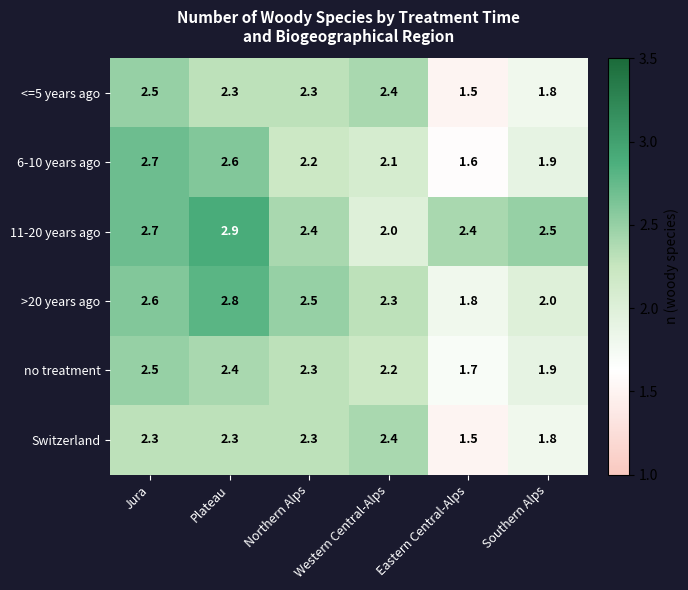

List the labels in order of >20 years ago value, largest first.

Plateau, Jura, Northern Alps, Western Central-Alps, Southern Alps, Eastern Central-Alps